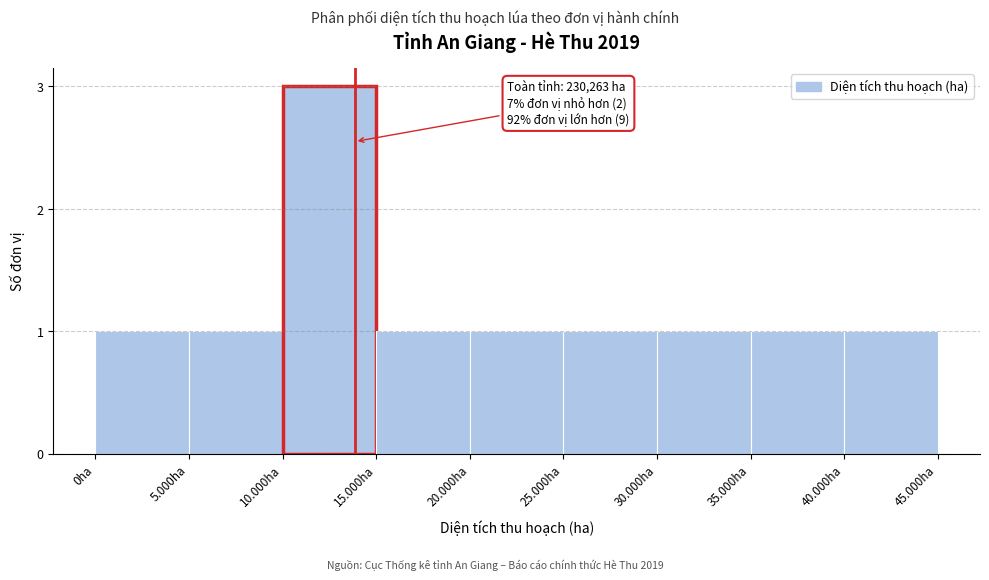

Reading left to right, what are all the values shown in this chart?

0ha=1	5.000ha=1	10.000ha=3	15.000ha=1	20.000ha=1	25.000ha=1	30.000ha=1	35.000ha=1	40.000ha=1